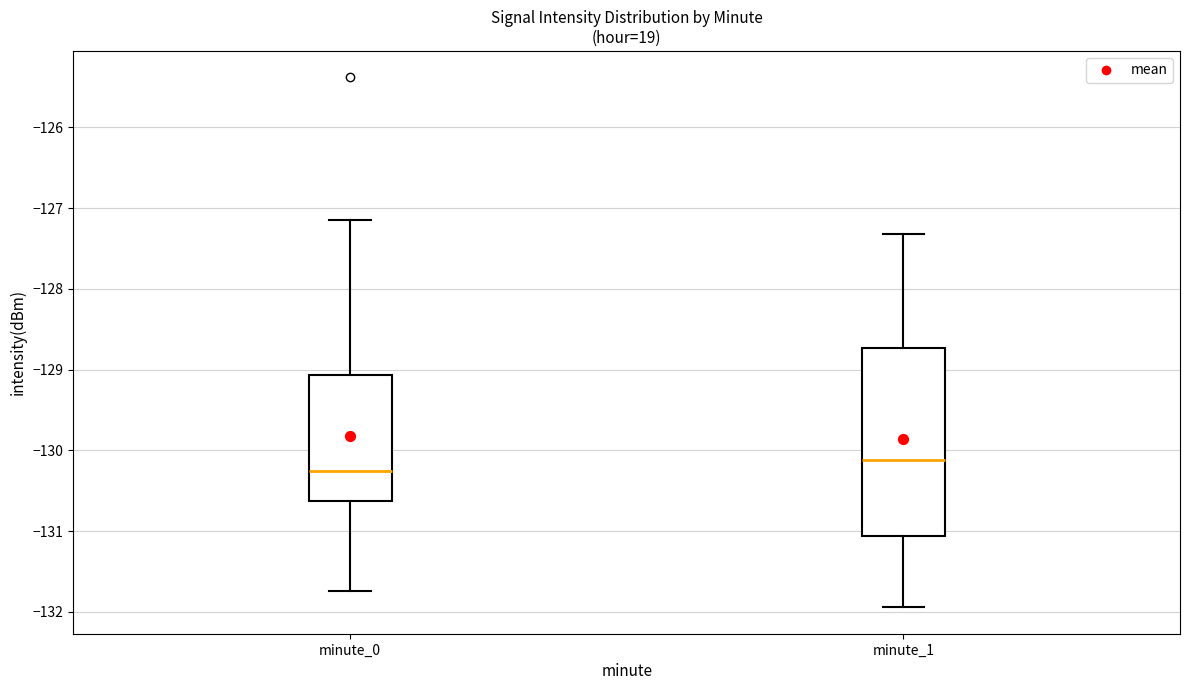

Reading left to right, read every box against the y-axis: the position of its median line, the range the box covers, and the ends of its whiskers. The values are not printed on the chart, so give them approximately, as read against the axis.

minute_0: median -130.3, box -130.6 to -129.1, whiskers -131.7 to -127.2
minute_1: median -130.1, box -131.1 to -128.7, whiskers -131.9 to -127.3